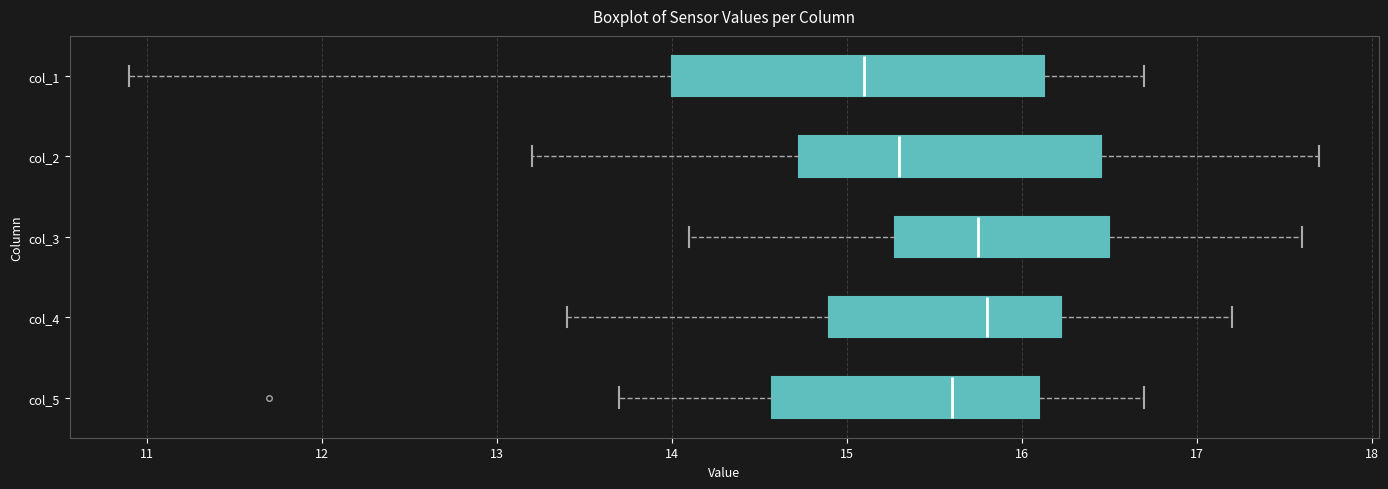

Where does the left whisker of the box for col_3 end on the x-axis? The values are not printed on the chart, so give them approximately, as read against the axis.

14.1